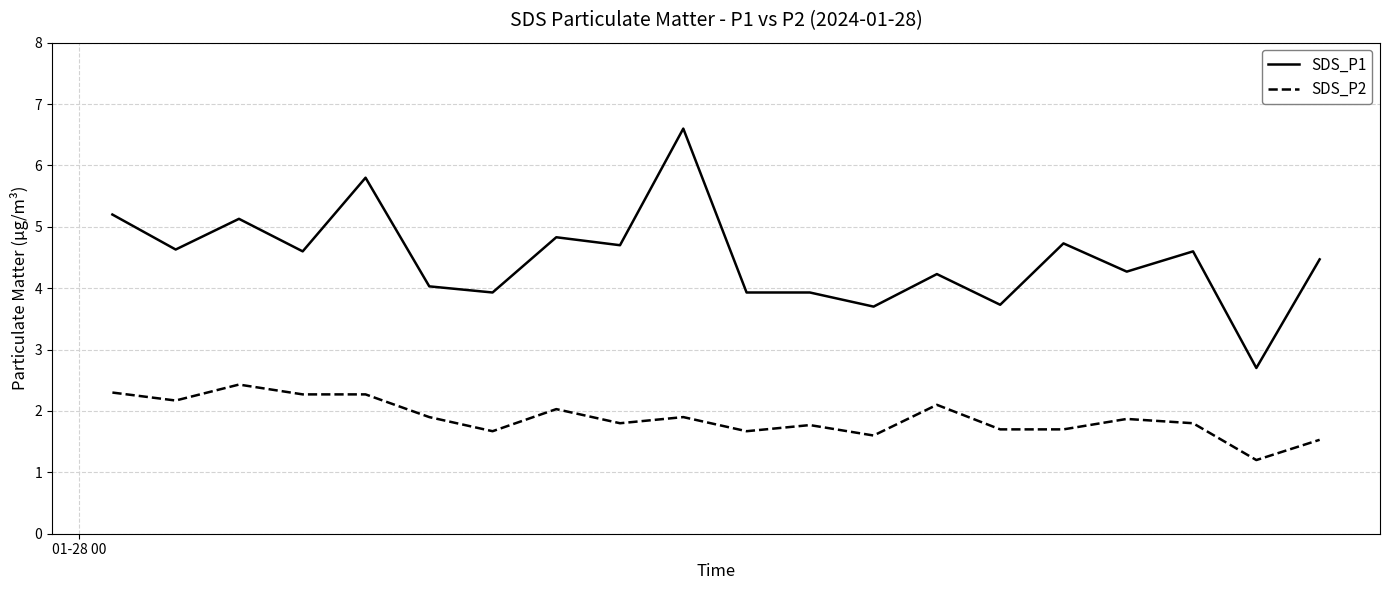

Reading left to right, what are all the values shown in this chart?

SDS_P1: 5.2	4.6	5.1	4.6	5.8	4.0	3.9	4.8	4.7	6.6	3.9	3.9	3.7	4.2	3.7	4.7	4.3	4.6	2.7	4.5
SDS_P2: 2.3	2.2	2.4	2.3	2.3	1.9	1.7	2.0	1.8	1.9	1.7	1.8	1.6	2.1	1.7	1.7	1.9	1.8	1.2	1.5